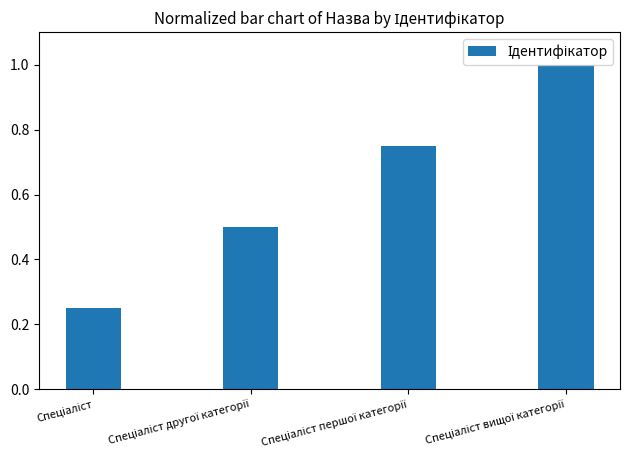

What is the value of the 4th bar from the left?

1.0